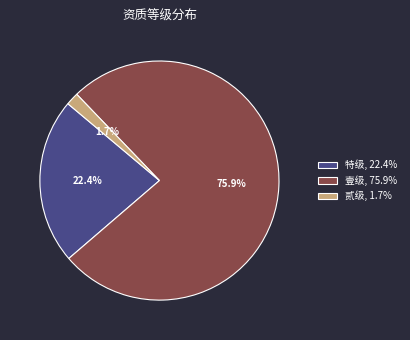

Which category has the smallest portion of the pie?

贰级